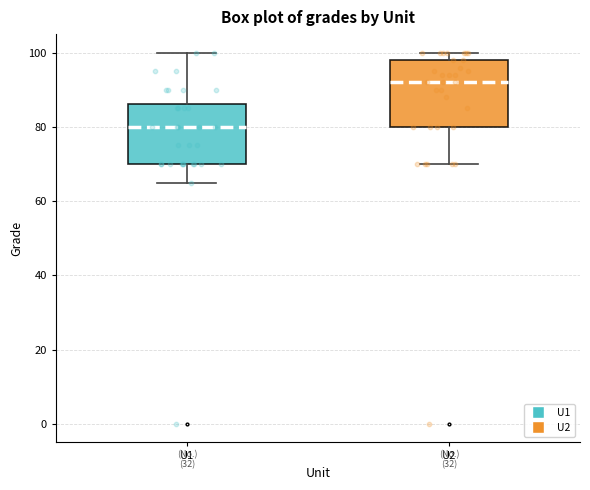

Where does the lower whisker of the box for U2 end on the y-axis? The values are not printed on the chart, so give them approximately, as read against the axis.

70